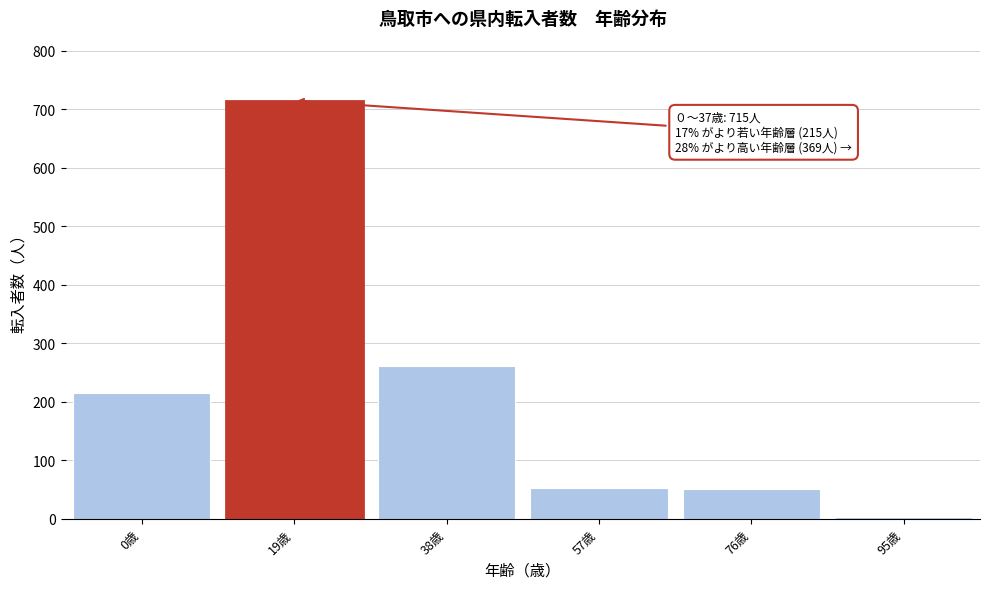

Where is the data nearest to the value 359?

38歳